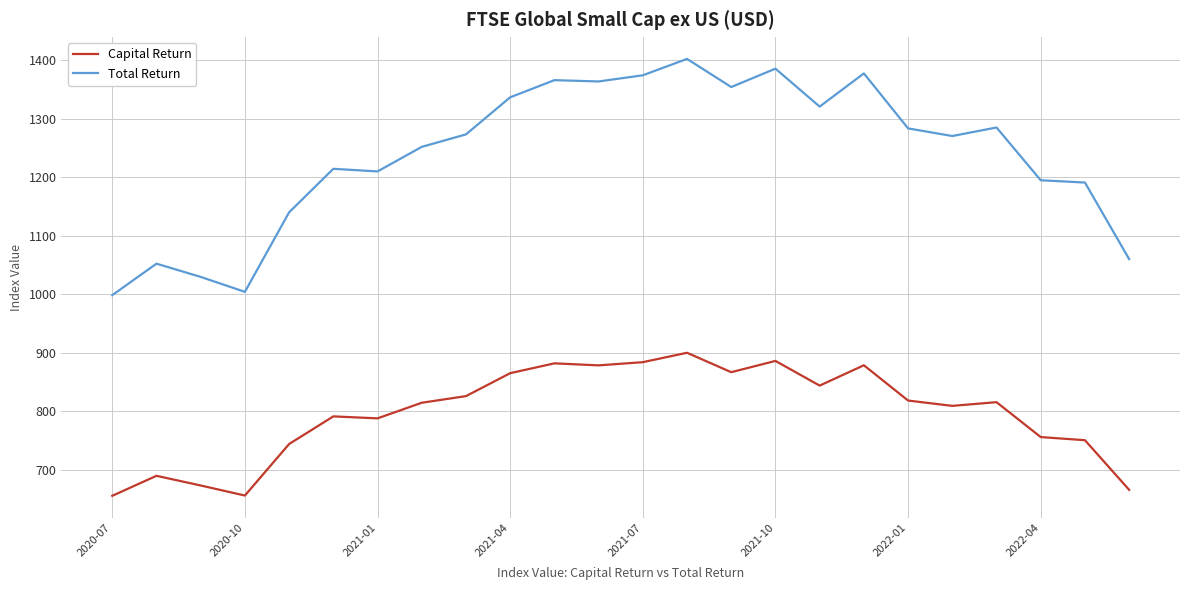

Which series has the widest spread of values?

Total Return